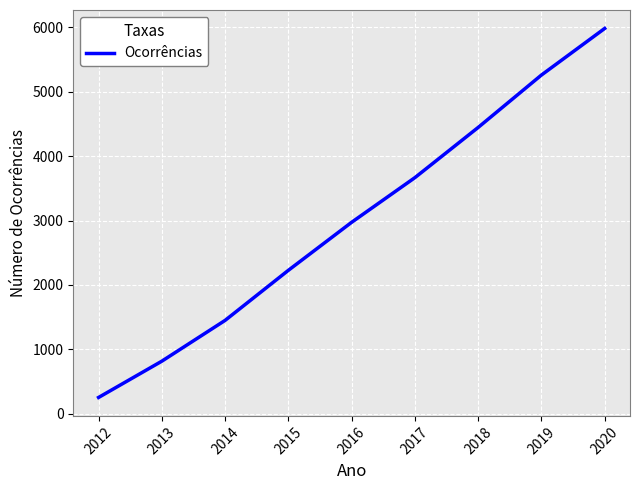

List the labels in order of value, largest first.

2020, 2019, 2018, 2017, 2016, 2015, 2014, 2013, 2012